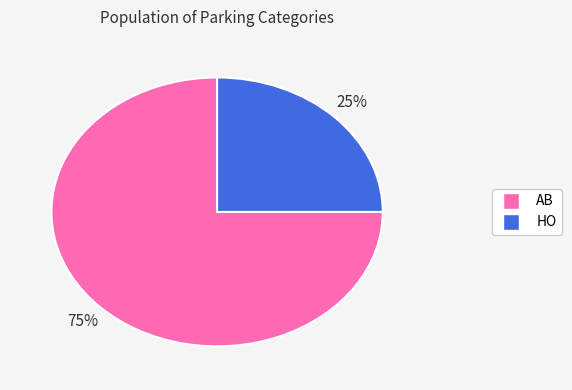

Is it true that AB is 75% of the pie?

True